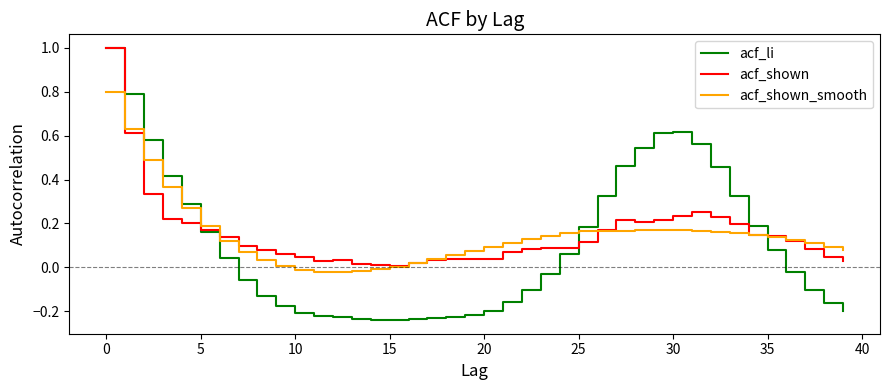

Which series has the largest range (max minus min)?

acf_li